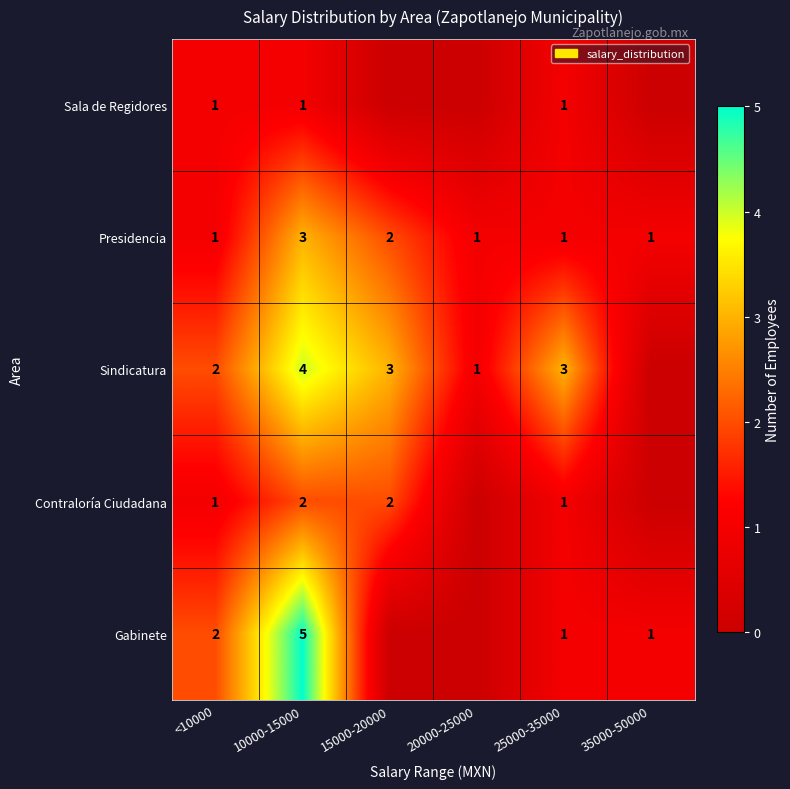

Is it true that Sindicatura equals 1 at 15000-20000?

False